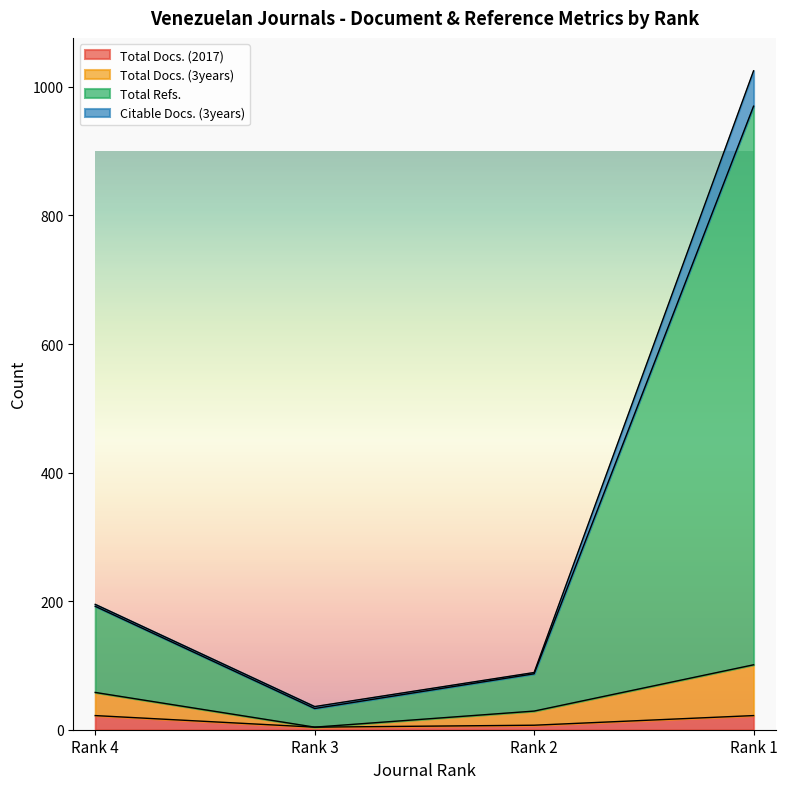

At how many categories does at least one series exceed 252?

1